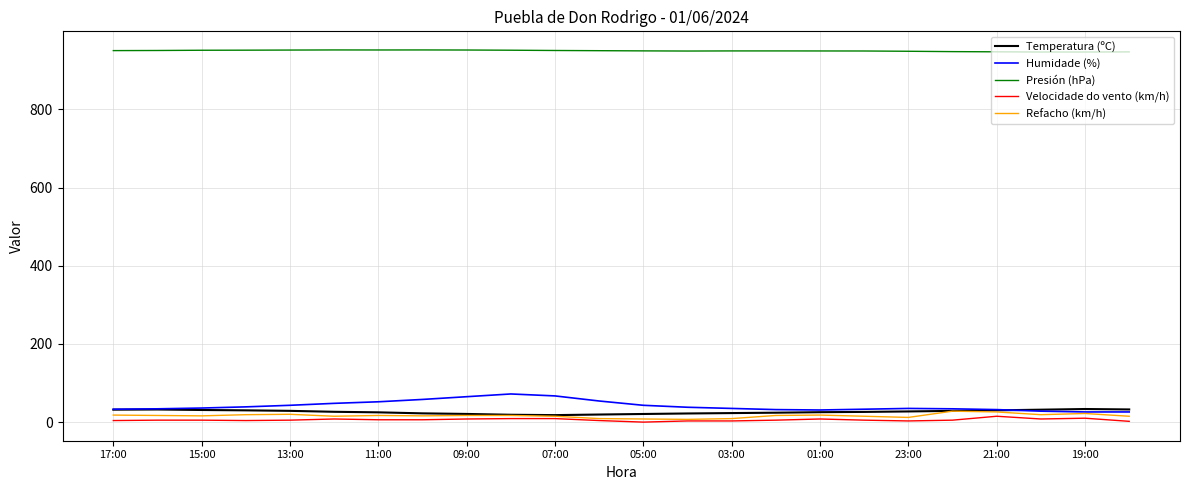

What is the greatest value displayed?

951.9